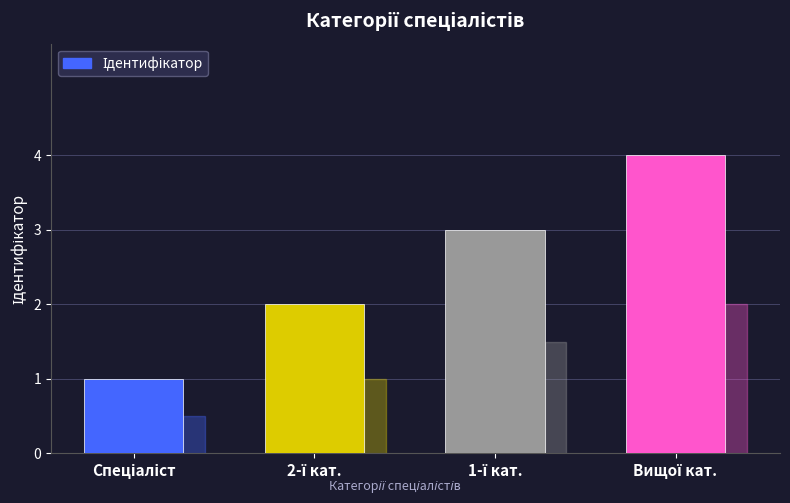

What is the minimum value shown in the chart?

1